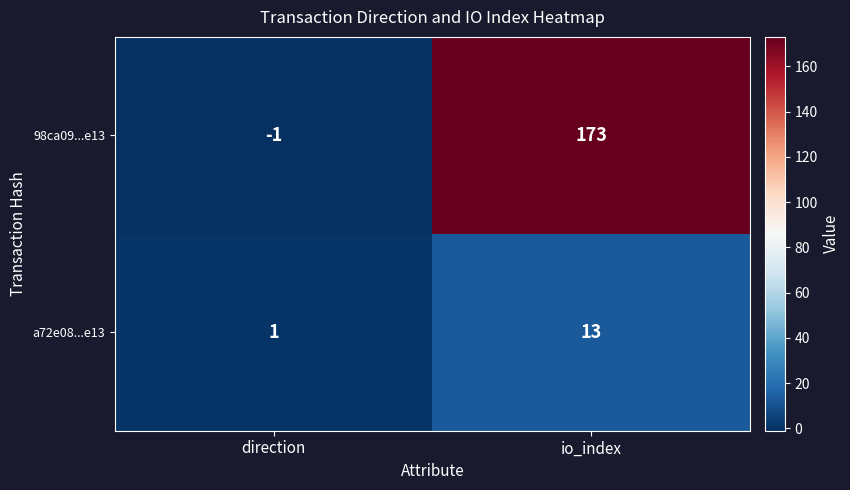

Reading right to left, list all the values displayed in this chart.

98ca09...e13: io_index=173	direction=-1
a72e08...e13: io_index=13	direction=1